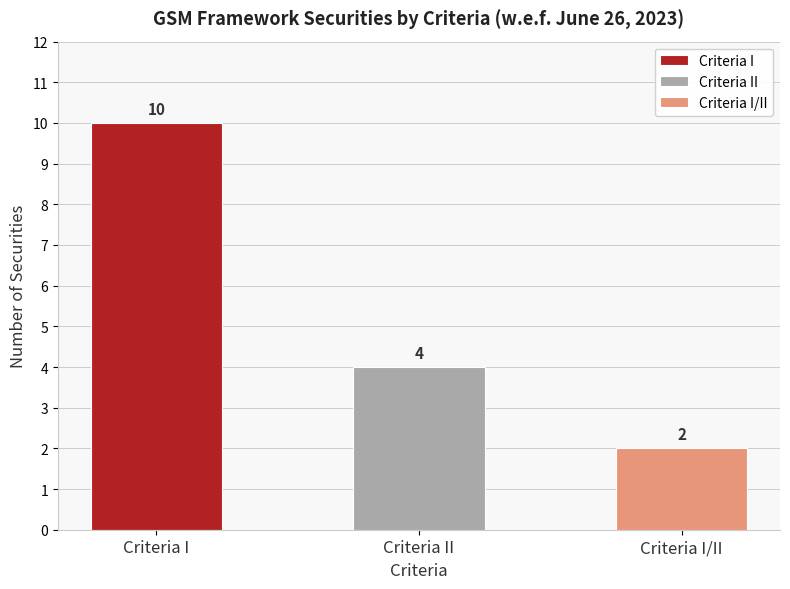

True or false: the data shows 4 at Criteria II.

True